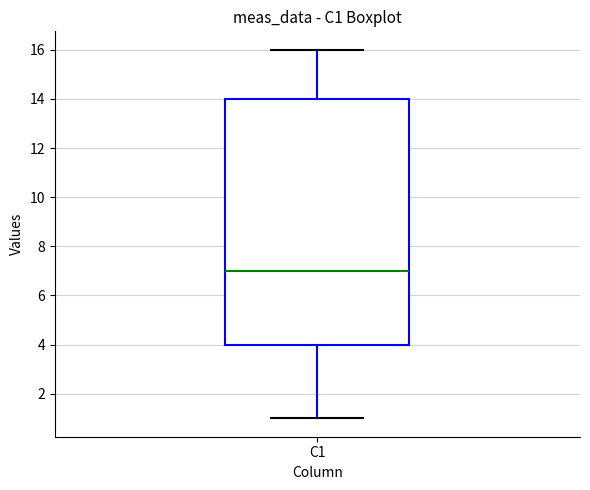

Read this box plot against the y-axis: the position of the median line, the range covered by the box, and the ends of both whiskers. The values are not printed on the chart, so give them approximately, as read against the axis.

median 7, box 4 to 14, whiskers 1 to 16